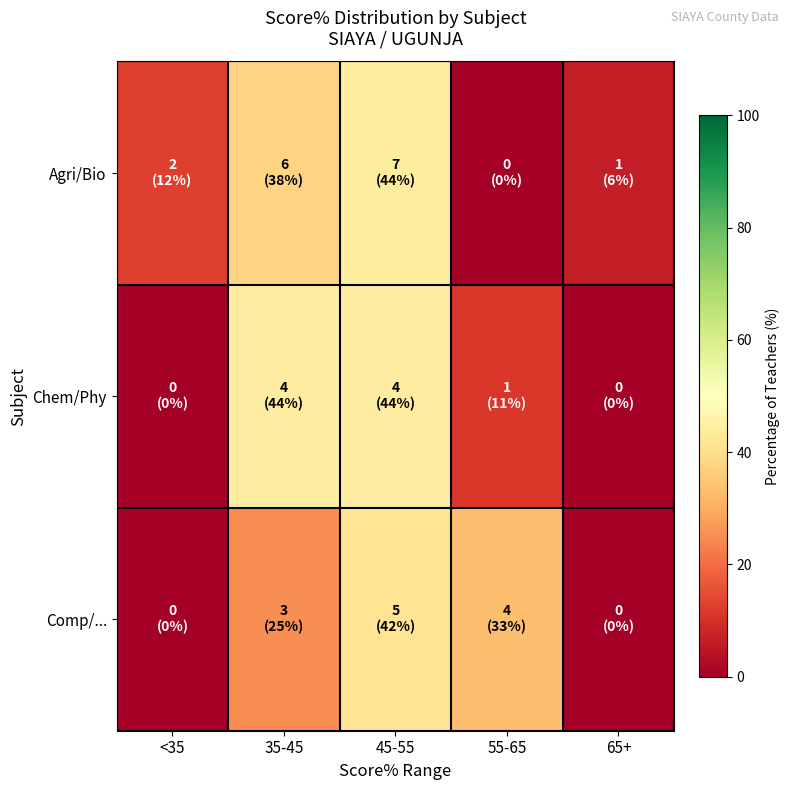

What is the total value across all series at 35-45?

106.9